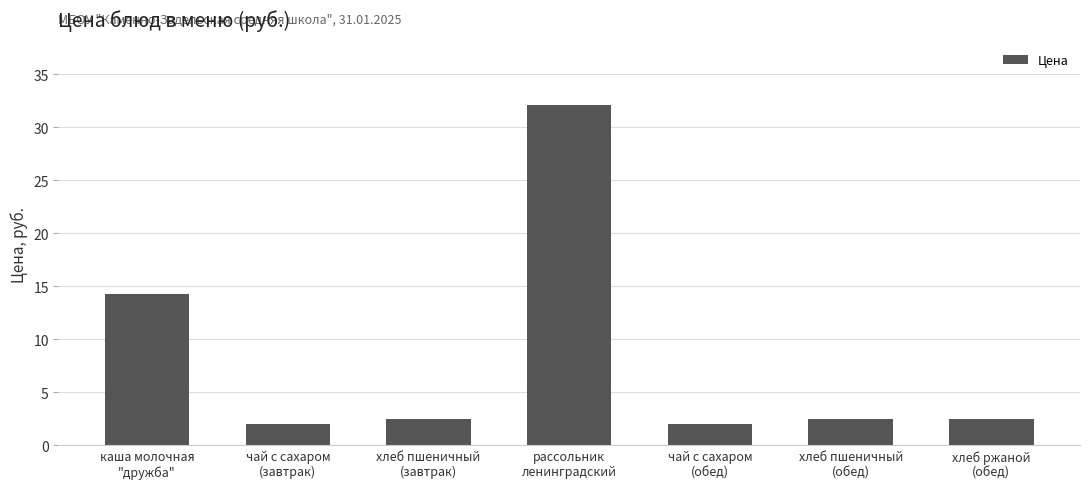

What is the greatest value displayed?

32.1